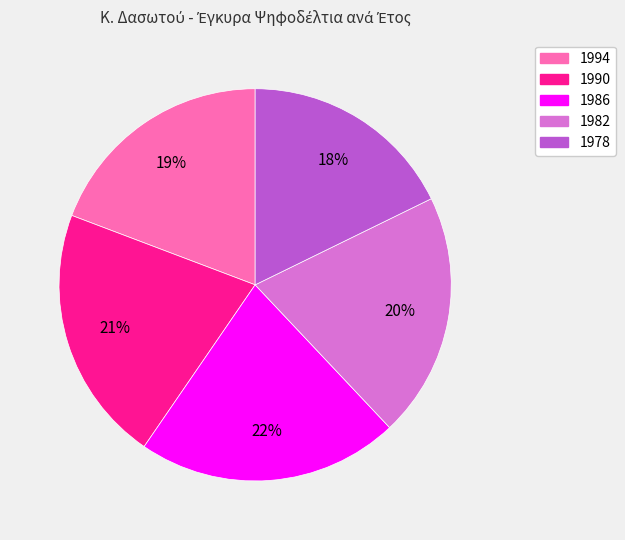

Combined, do 1986 and 1978 account for over 50%?

No